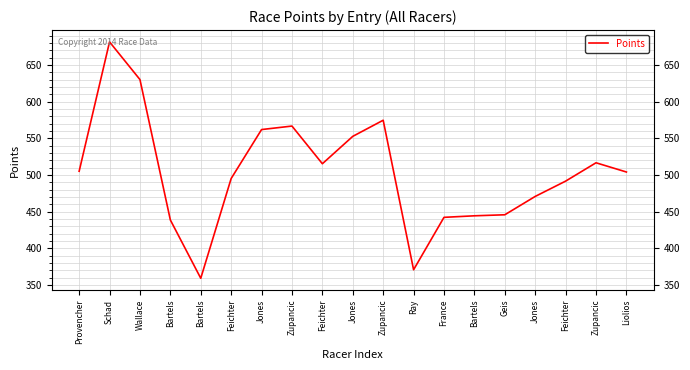

True or false: the data shows 648.7 at Jones.

False